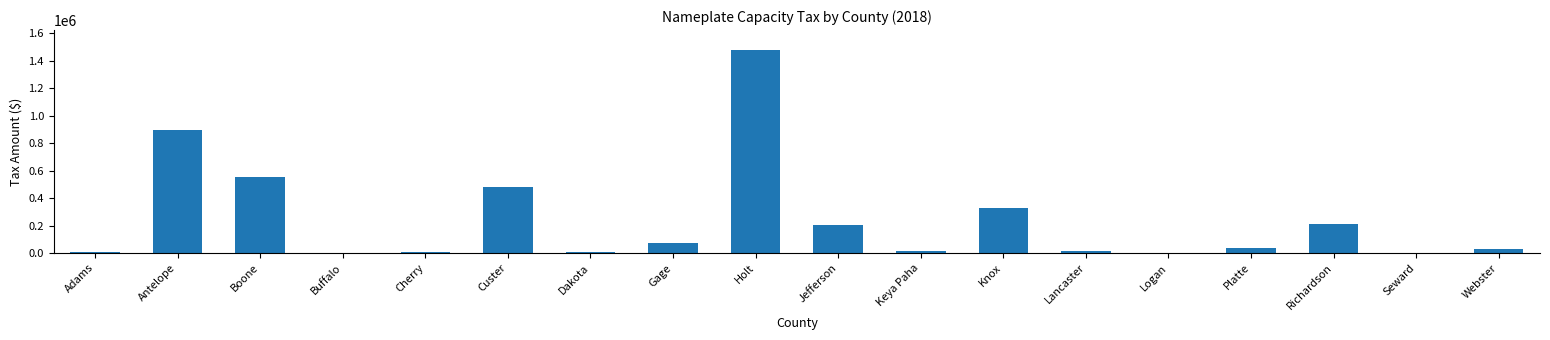

What is the average value?

240832.5